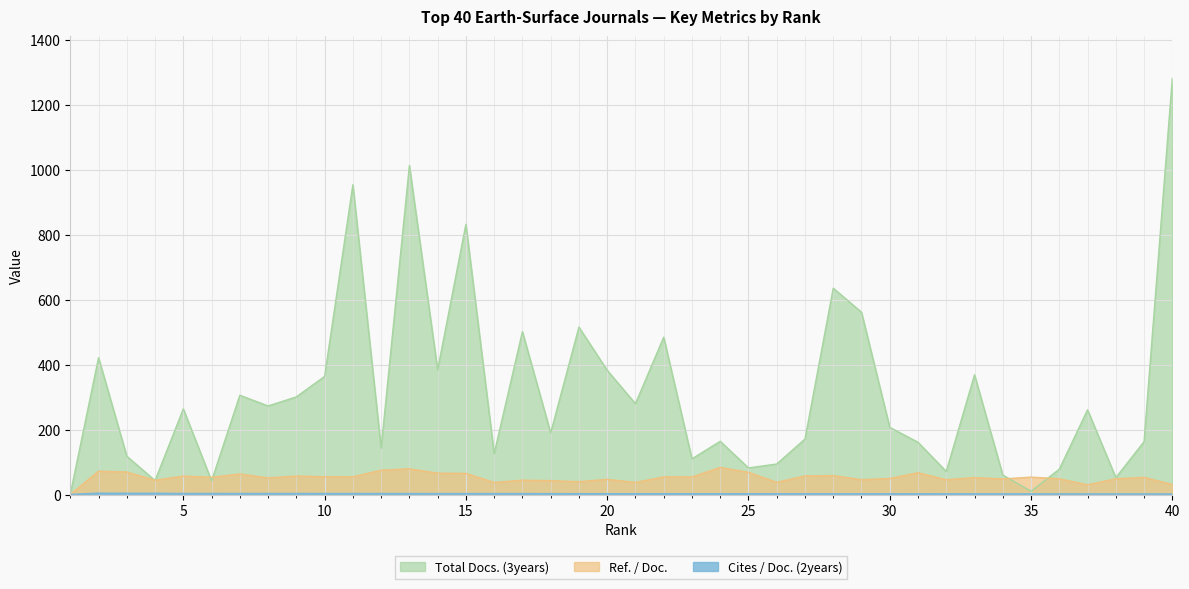

Reading right to left, transcribe all the data shown in this chart.

Cites / Doc. (2years): 1.3	1.4	1.5	1.5	1.6	1.6	1.6	1.7	1.7	1.7	1.8	1.8	1.8	1.9	1.9	2.0	2.0	2.1	2.2	2.2	2.2	2.2	2.3	2.5	2.5	2.6	2.6	2.6	2.7	2.7	2.7	2.8	2.8	2.8	2.9	2.9	3.5	3.5	3.9	0.0
Ref. / Doc.: 30.9	52.8	48.5	30.0	48.5	53.5	48.0	52.3	45.6	67.2	49.5	45.6	58.3	57.3	37.5	68.3	83.5	54.3	54.2	37.3	46.7	39.5	42.7	44.2	37.1	65.1	65.8	79.2	74.9	54.4	54.8	56.9	51.2	63.4	53.0	56.8	43.9	69.5	71.9	0.0
Total Docs. (3years): 1284.0	163.0	52.0	261.0	78.0	10.0	60.0	369.0	71.0	161.0	207.0	562.0	636.0	171.0	94.0	82.0	164.0	110.0	485.0	280.0	383.0	516.0	190.0	502.0	126.0	833.0	384.0	1014.0	143.0	955.0	364.0	301.0	273.0	306.0	42.0	264.0	43.0	118.0	422.0	1.0